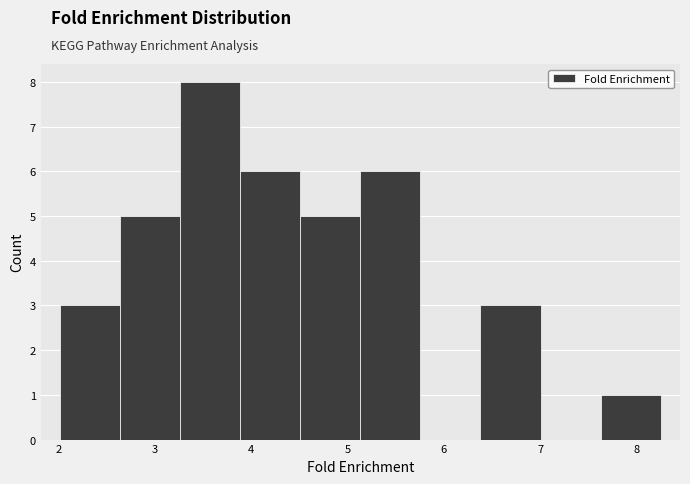

Reading left to right, transcribe this chart: for each bar, give the range it covers on the x-axis and its height. Neither the bar edges nor the heights are printed on the chart, so give them approximately, as read against the axes.

2.0 to 2.6: 3
2.6 to 3.3: 5
3.3 to 3.9: 8
3.9 to 4.5: 6
4.5 to 5.1: 5
5.1 to 5.8: 6
5.8 to 6.4: 0
6.4 to 7.0: 3
7.0 to 7.6: 0
7.6 to 8.3: 1